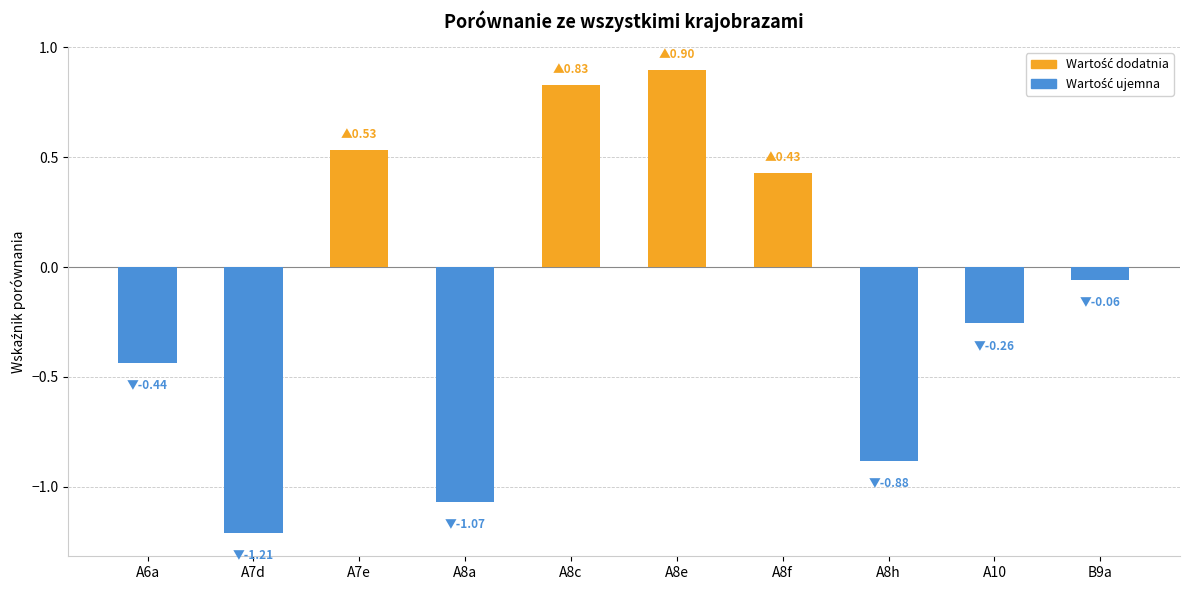

What is the label of the 2nd bar from the right?

A10